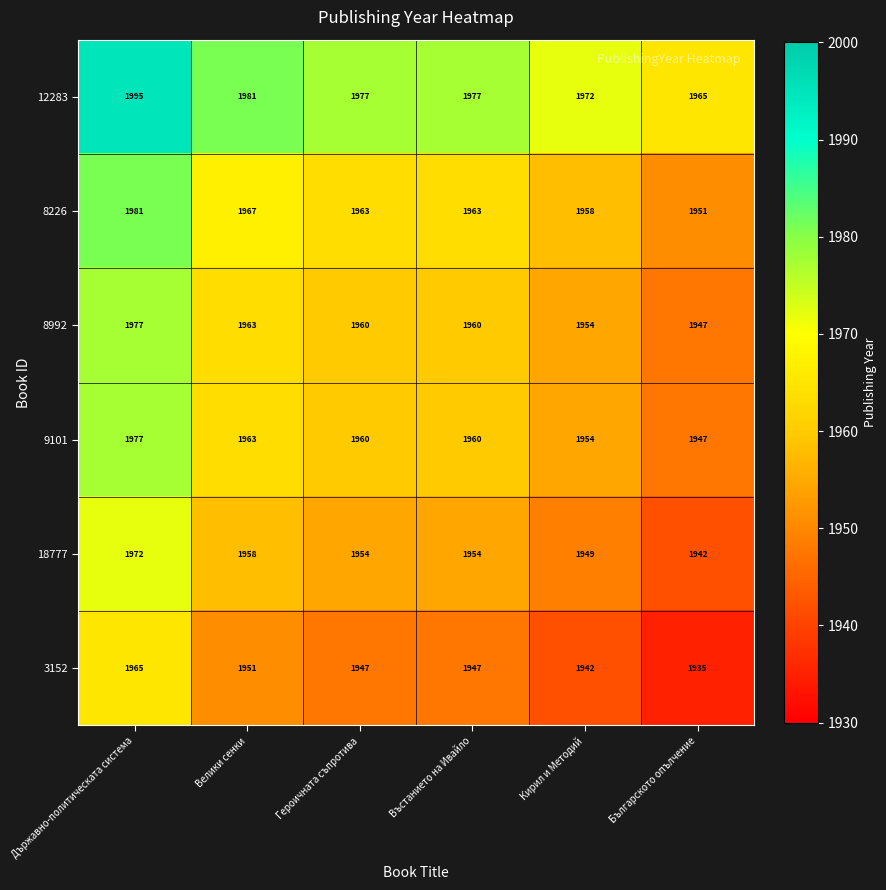

Which series has the largest total across all categories?

12283